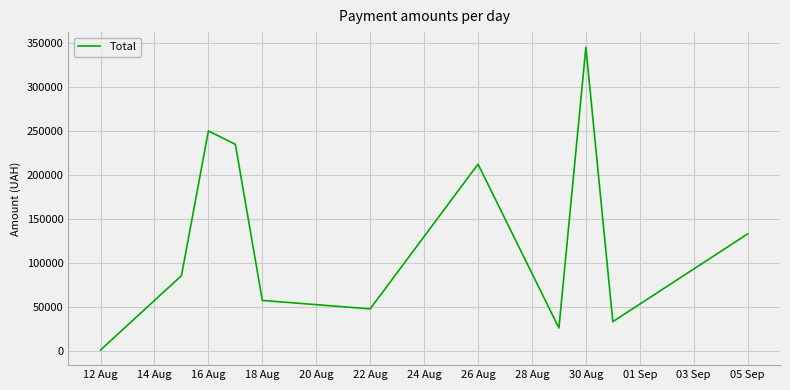

What is the maximum value shown in the chart?

345687.3